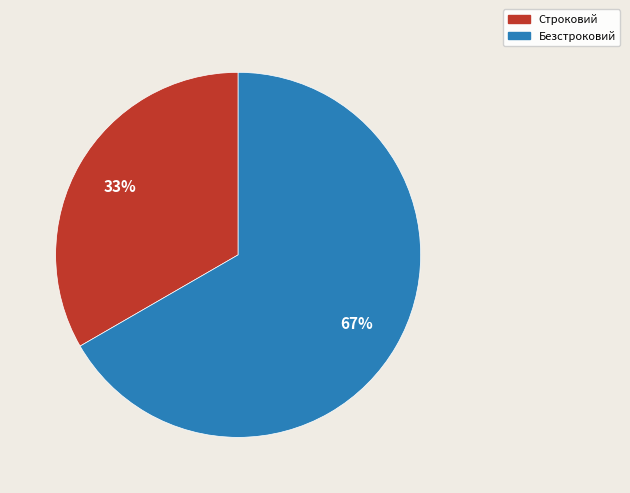

Do Строковий and Безстроковий together represent more than half of the pie?

Yes